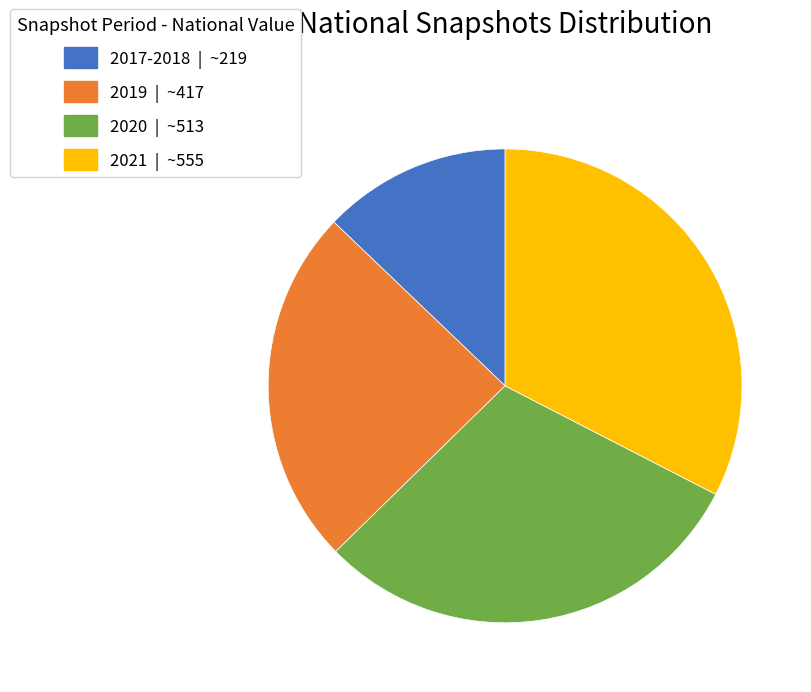

Is there any slice that represents more than half of the pie?

No